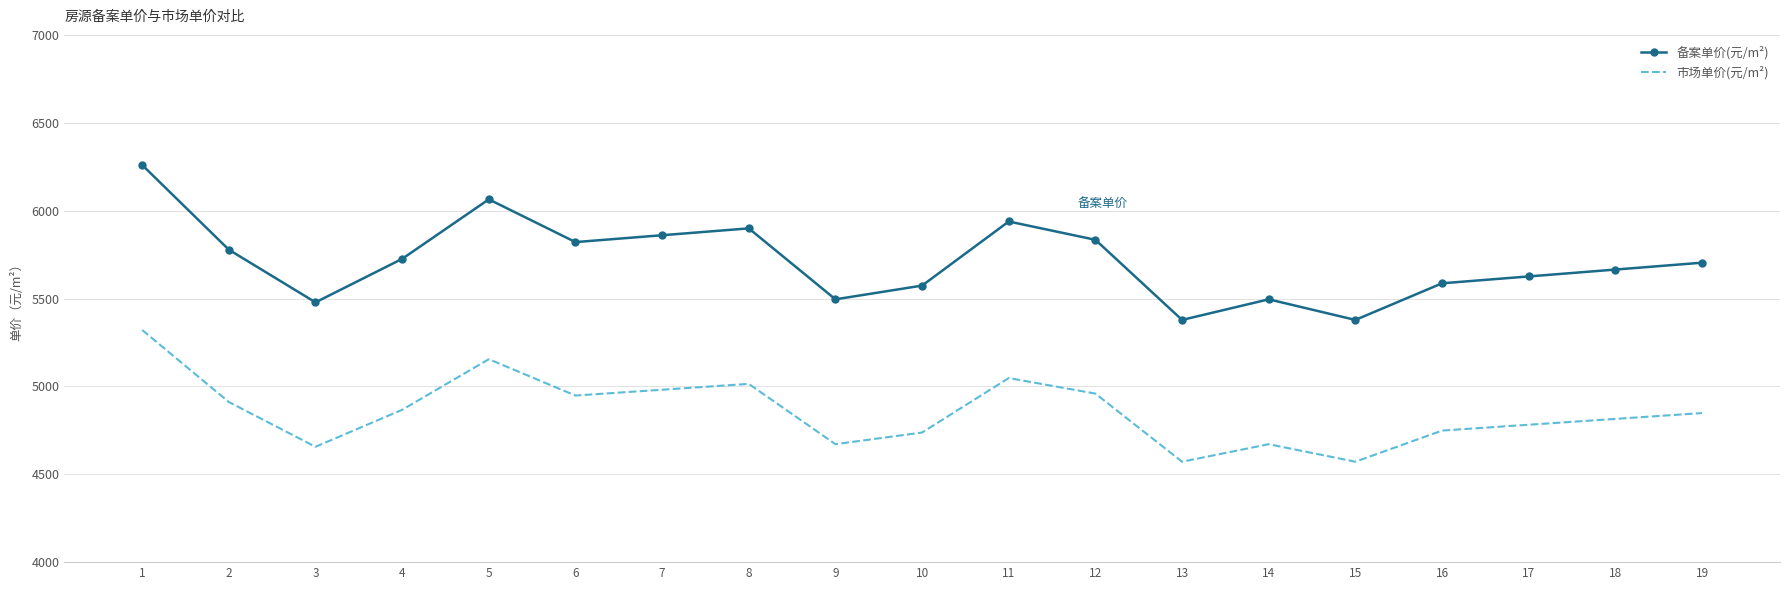

Rank the series by their average value, from lowest to highest.

市场单价(元/m²), 备案单价(元/m²)